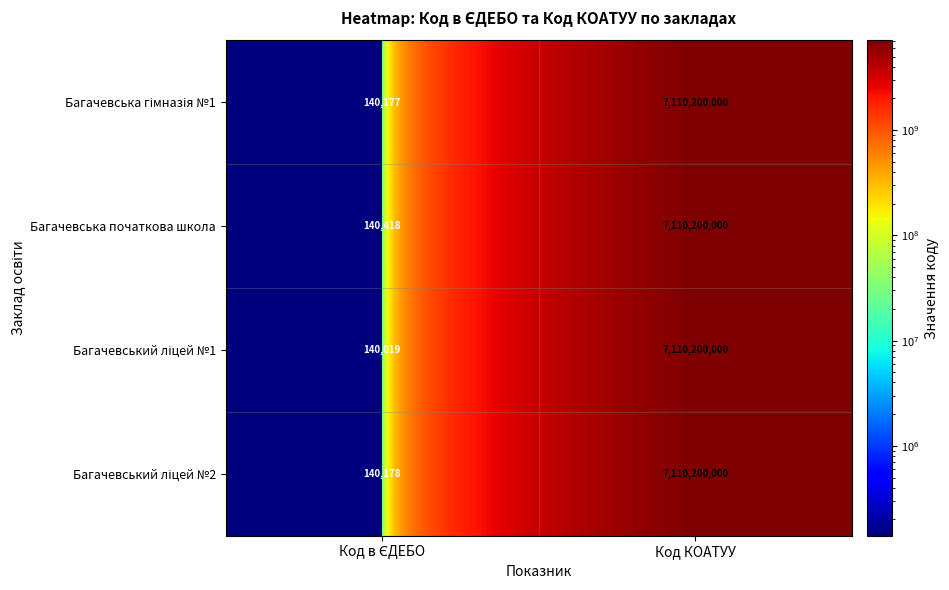

At which category is the sum across all series the highest?

Код КОАТУУ